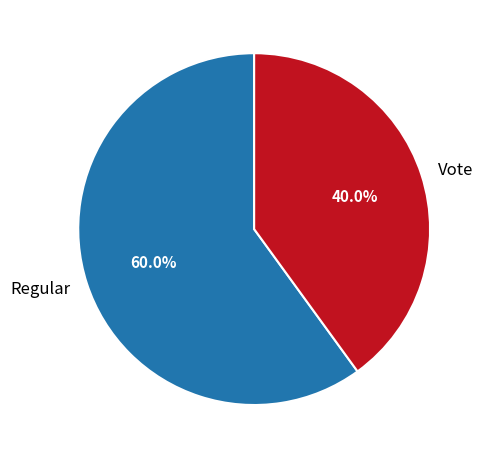

What is the majority slice?

Regular